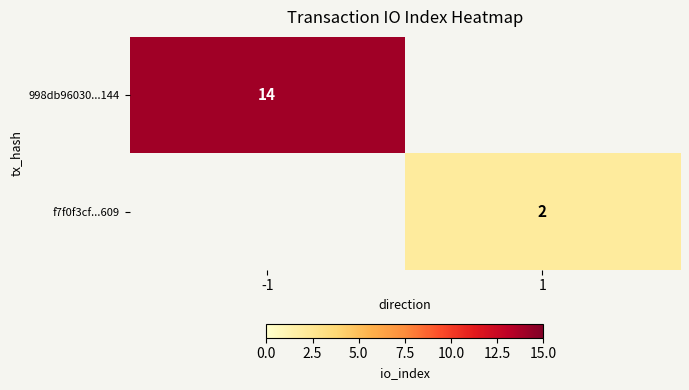

What is the smallest value displayed?

2.0